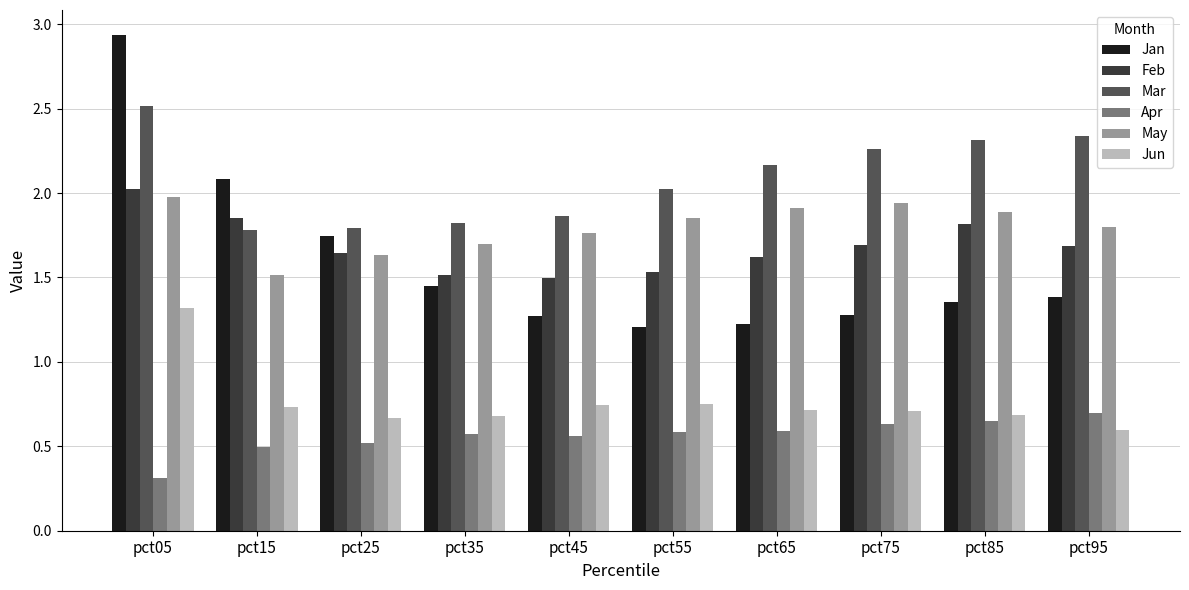

What is the sum of all Jun values?

7.6